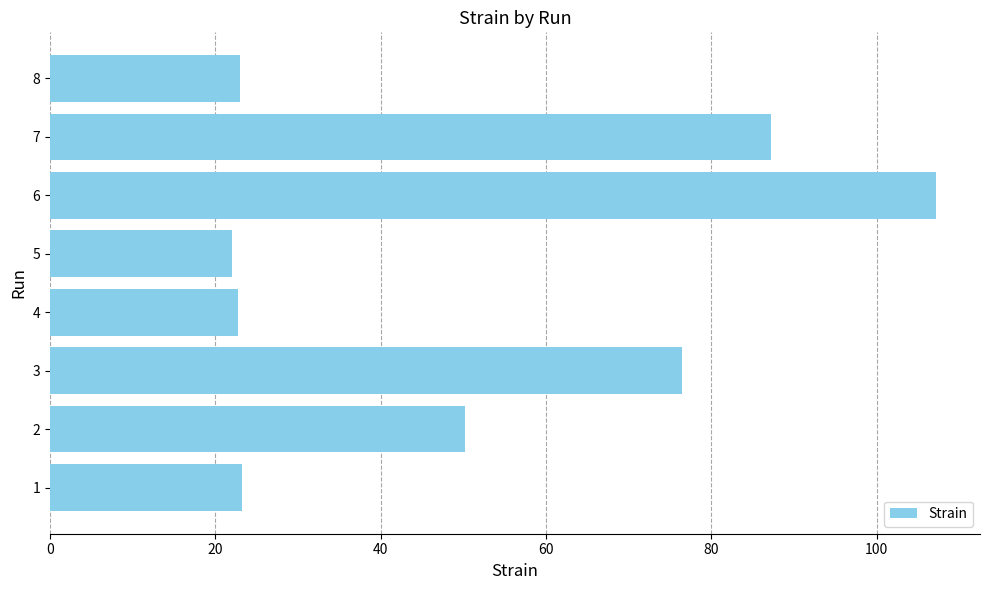

What is the sum of the values at 5 and 8?

45.0